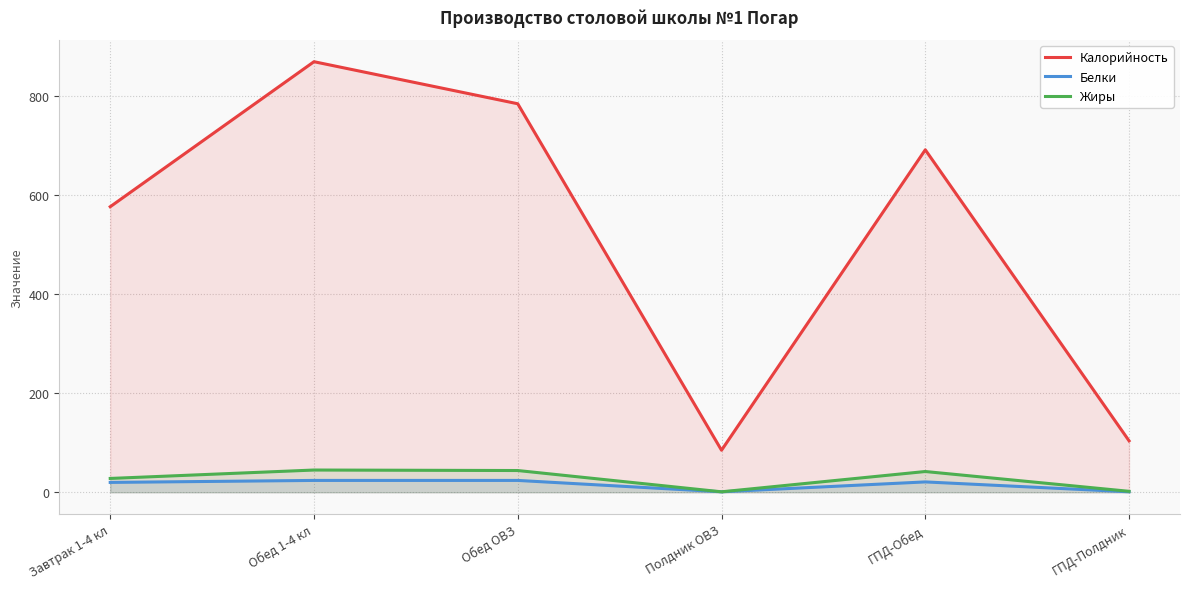

What is the label of the 6th point from the left?

ГПД-Полдник